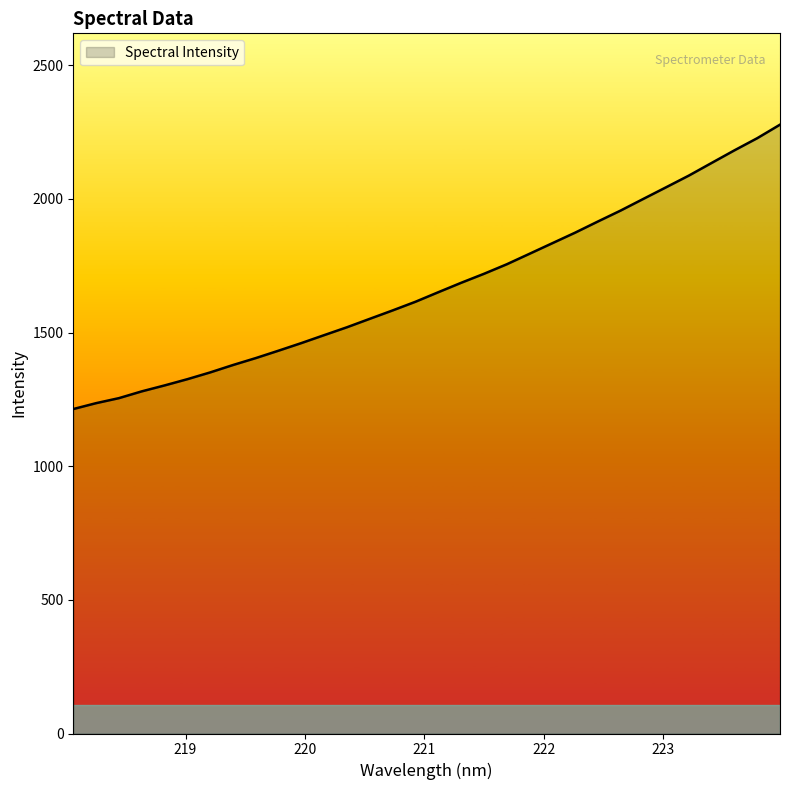

How many lines are shown in the chart?

1